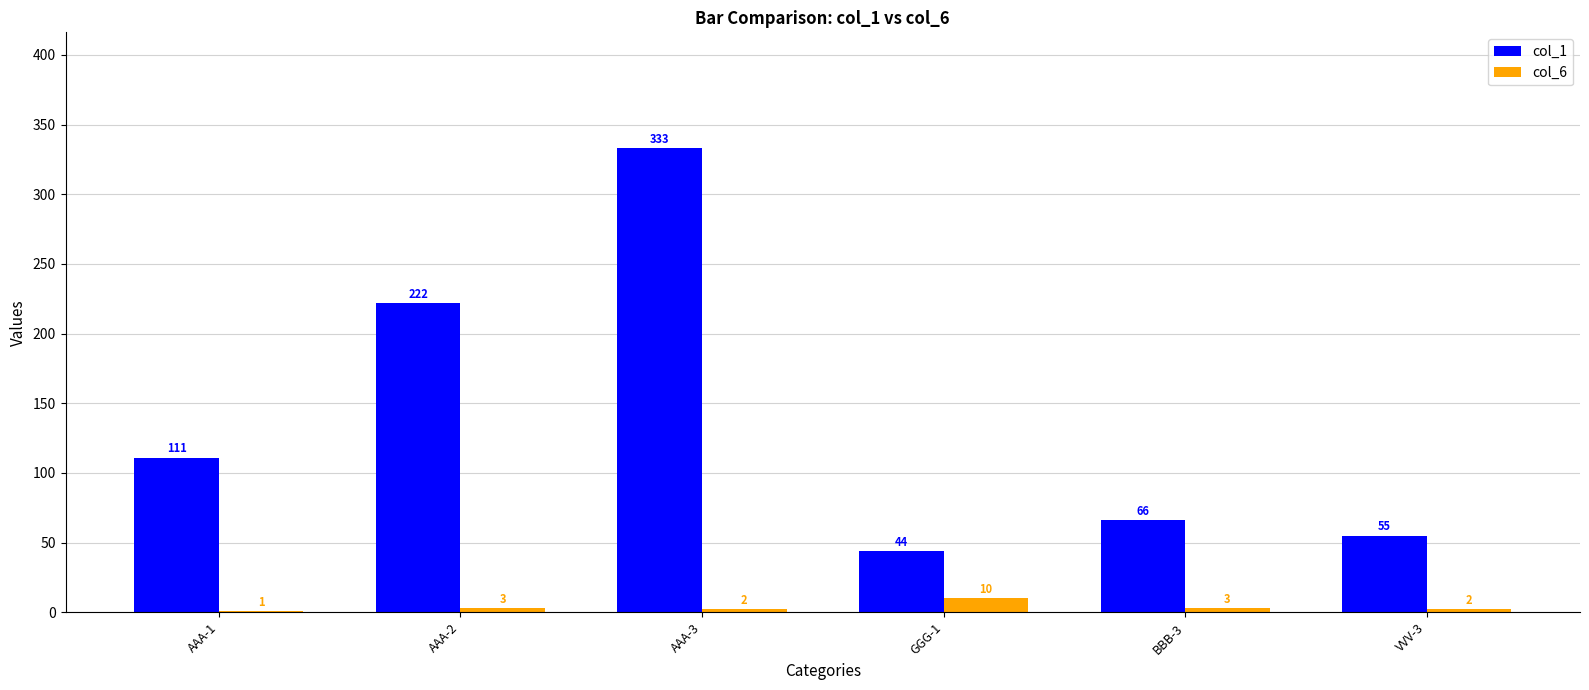

How many col_6 values are between 2 and 3?

4